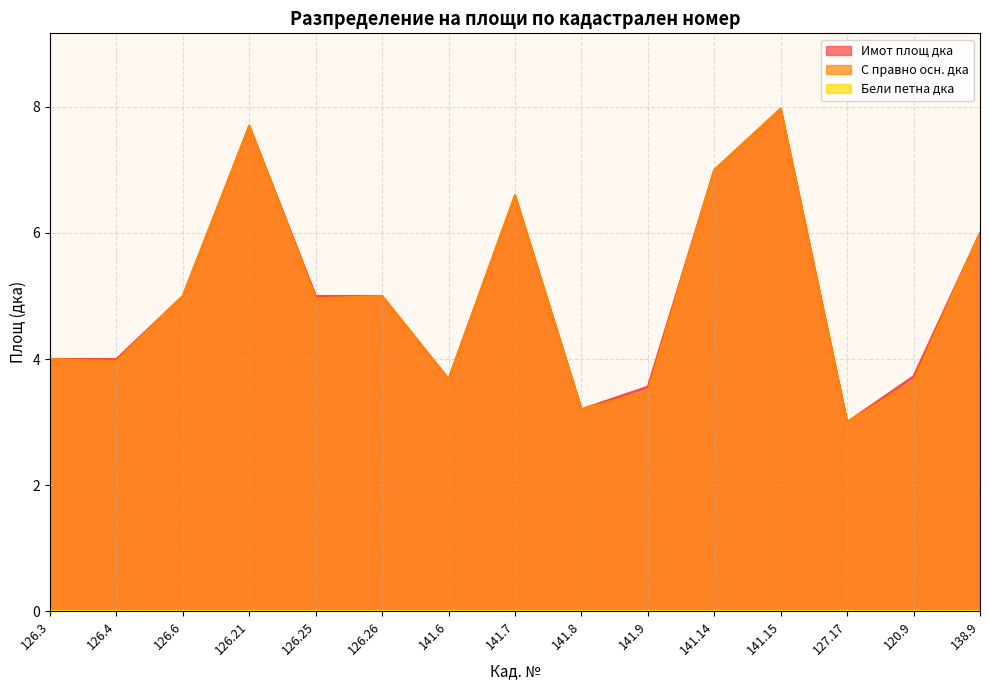

Is it true that Имот площ дка equals 5.0 at 126.25?

True